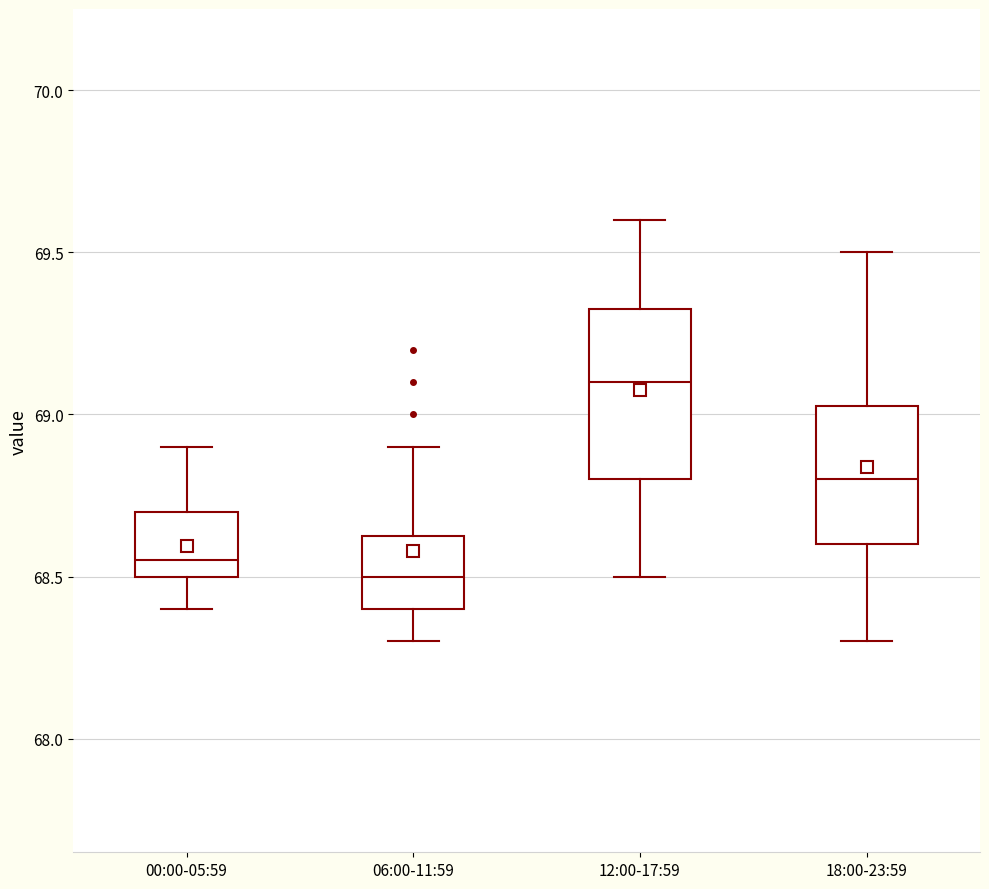

Which box is the tallest, from its lower edge to its upper edge?

12:00-17:59